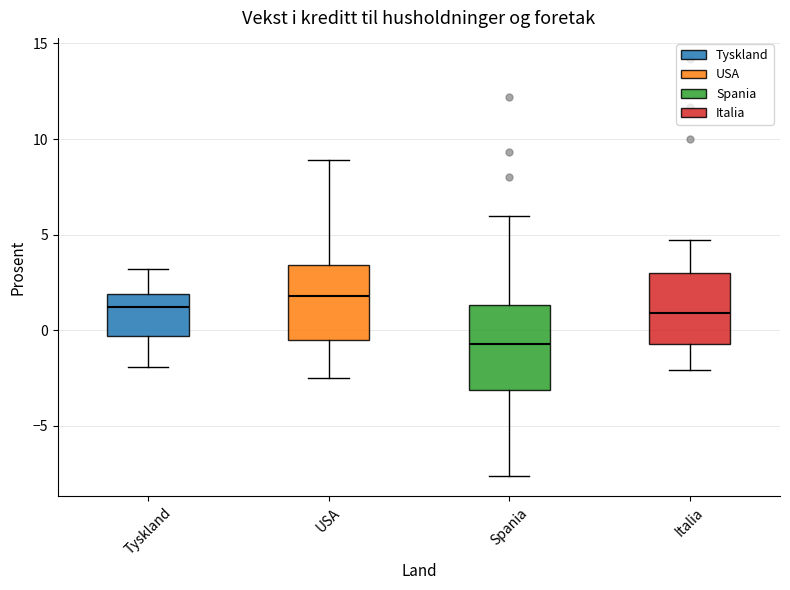

Where does the upper whisker of the box for Spania end on the y-axis? The values are not printed on the chart, so give them approximately, as read against the axis.

6.0